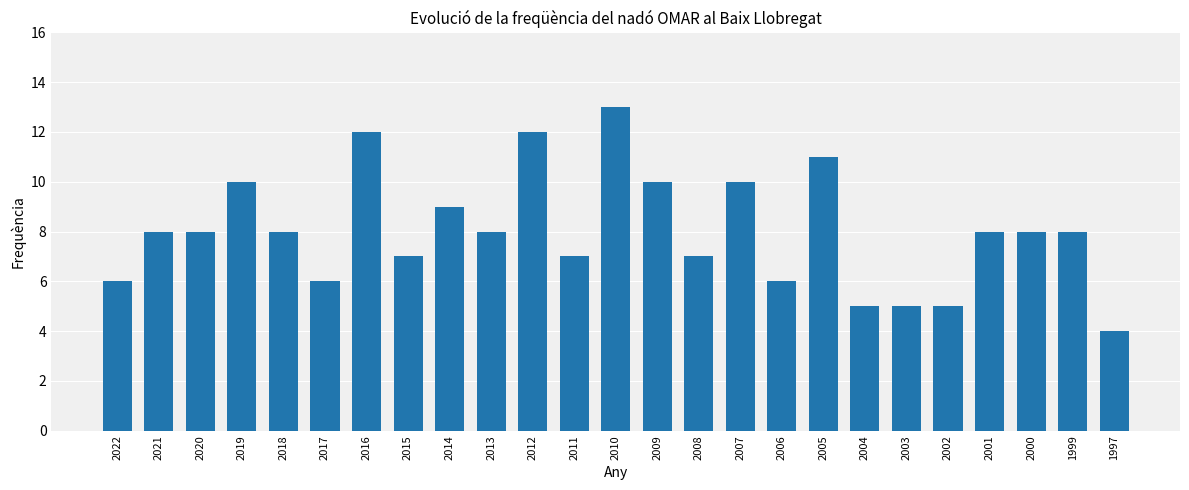

Approximately how many times larger is the value at 2002 compared to 2013?

0.6